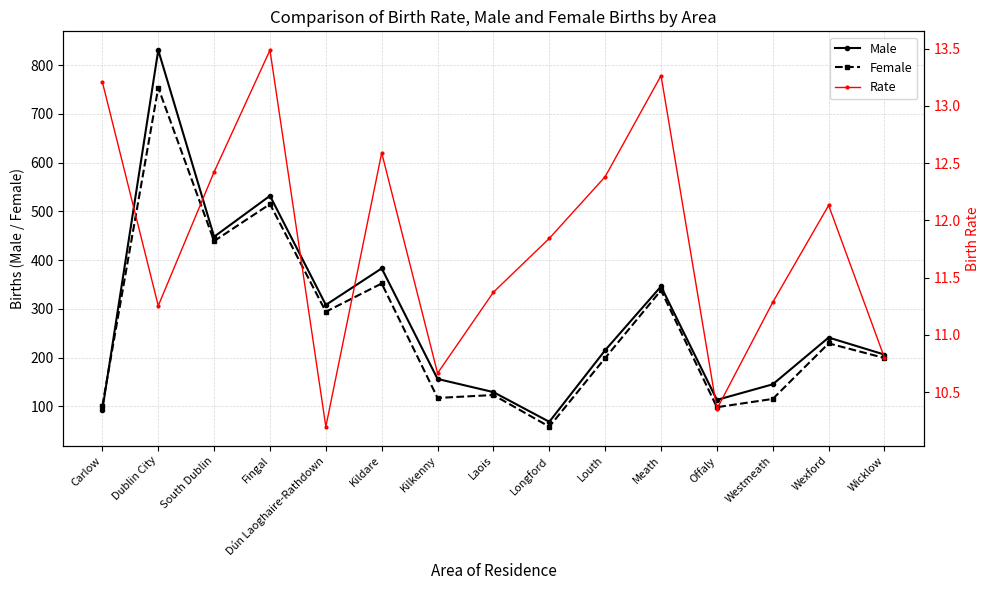

How many data points in Male are less than 215?

7